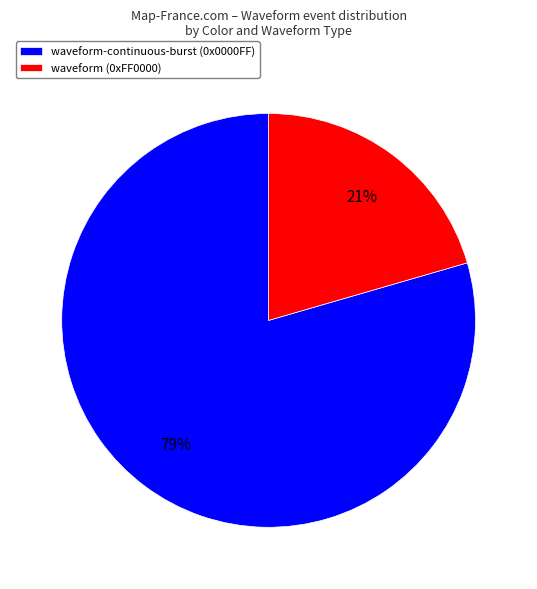

The waveform (0xFF0000) slice represents 21% of the pie. True or false?

True